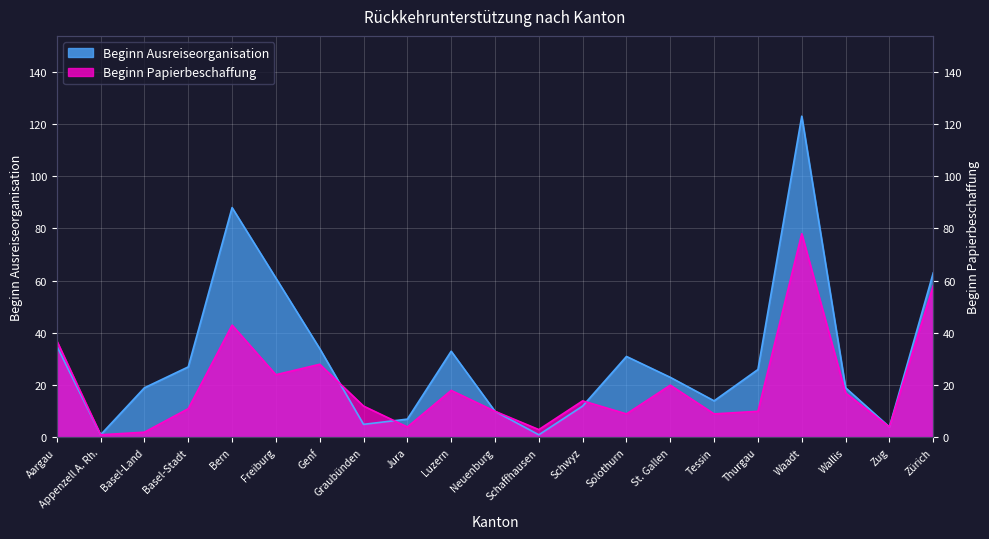

True or false: Beginn Ausreiseorganisation has a value of 10 at Neuenburg.

True